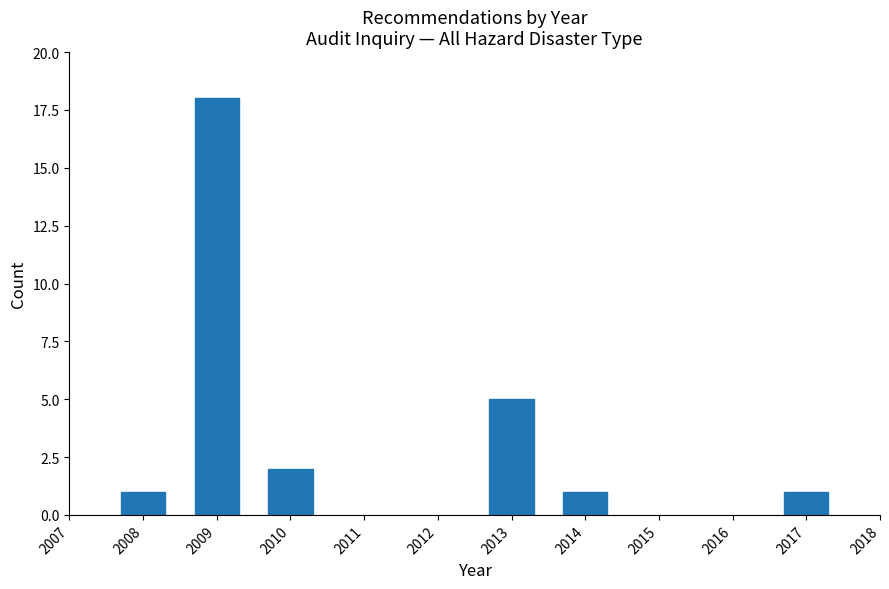

Reading right to left, transcribe all the data shown in this chart.

1	1	5	2	18	1